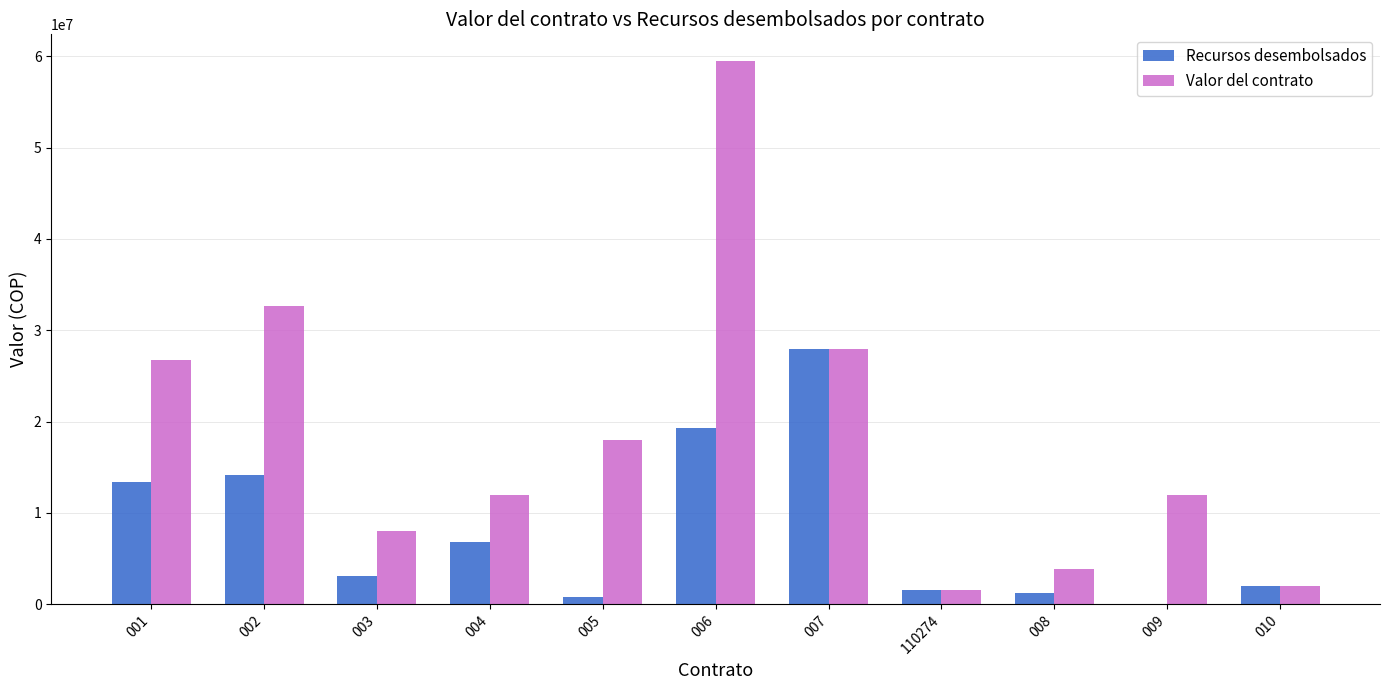

Is it true that Recursos desembolsados equals 27999827.0 at 007?

True